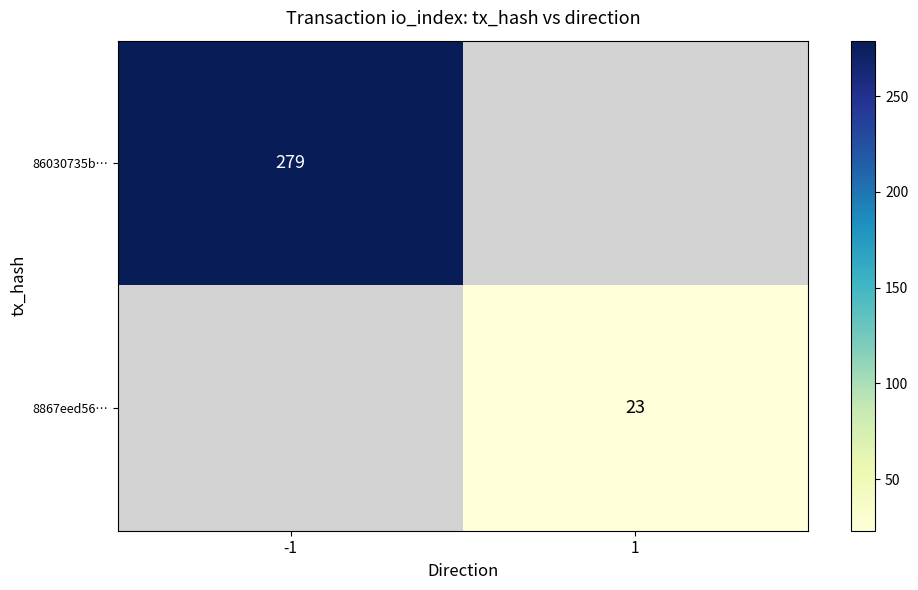

True or false: 8867eed56… has a value of 23 at 1.

True